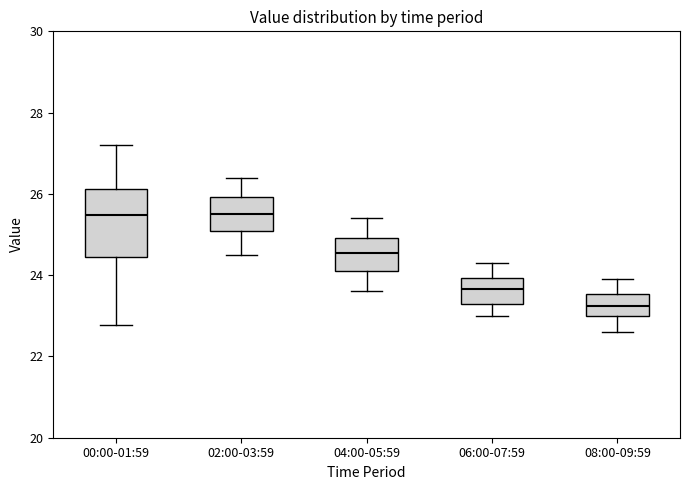

Reading left to right, transcribe this box plot: for each box, give where its median line is, the range the box spans, and where its two whiskers end, as read against the y-axis. The values are not printed on the chart, so give them approximately, as read against the axis.

00:00-01:59: median 25.4, box 24.4 to 26.2, whiskers 22.8 to 27.2
02:00-03:59: median 25.6, box 25.0 to 26.0, whiskers 24.6 to 26.4
04:00-05:59: median 24.6, box 24.2 to 25.0, whiskers 23.6 to 25.4
06:00-07:59: median 23.6, box 23.4 to 24.0, whiskers 23.0 to 24.4
08:00-09:59: median 23.2, box 23.0 to 23.6, whiskers 22.6 to 24.0